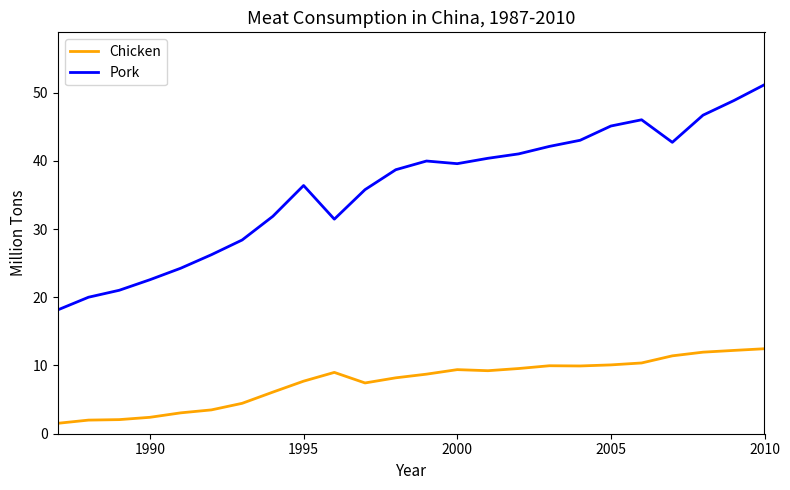

What is the maximum value shown in the chart?

51.2